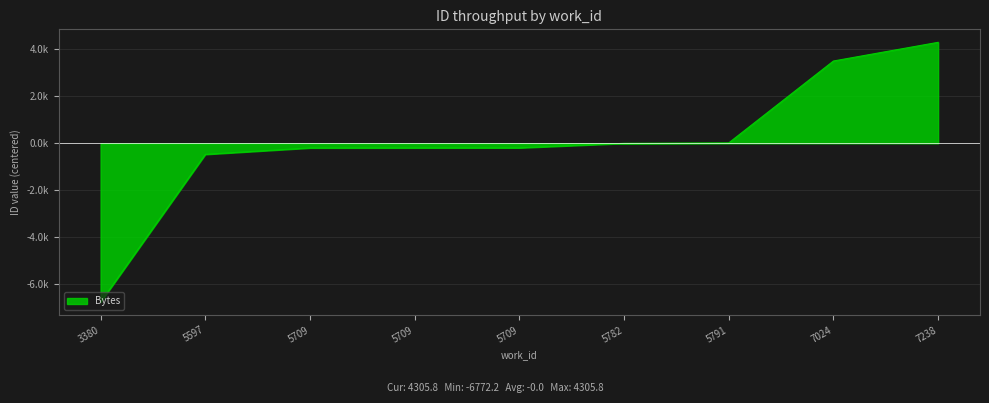

Approximately how many times larger is the value at 7238 compared to 7024?

1.2